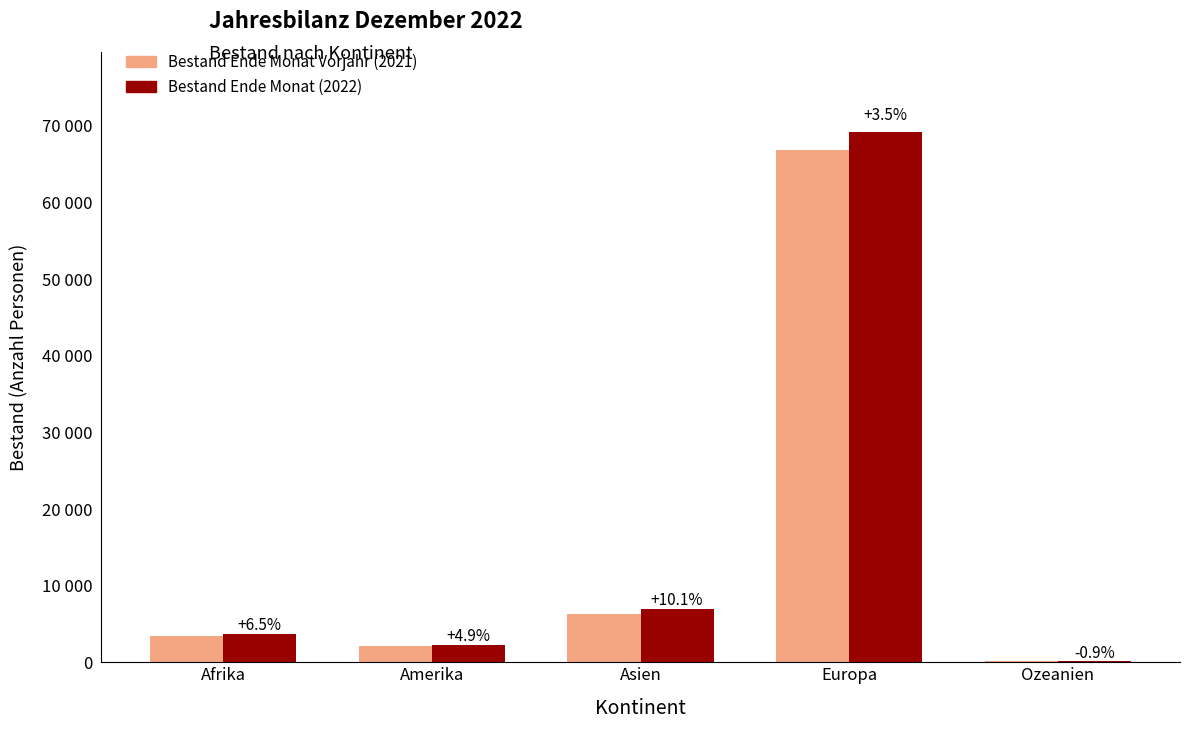

At which category is the sum across all series the highest?

Europa